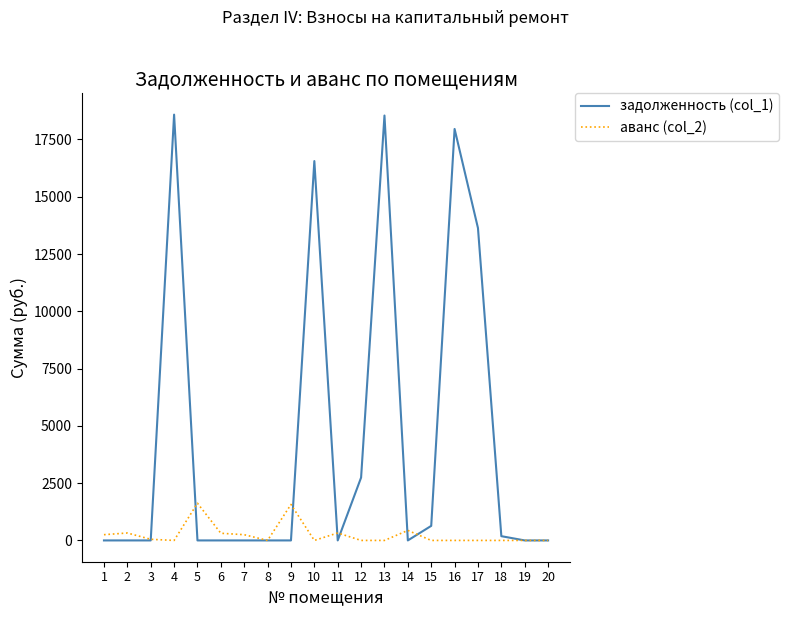

What is the spread (max minus min) of values at 1?

250.7